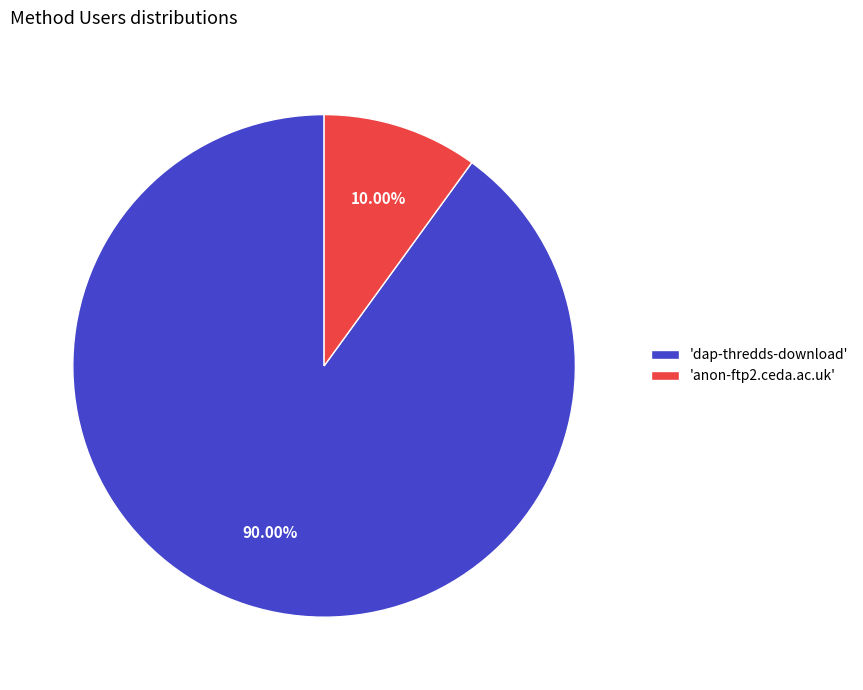

Is there any slice that represents more than half of the pie?

Yes